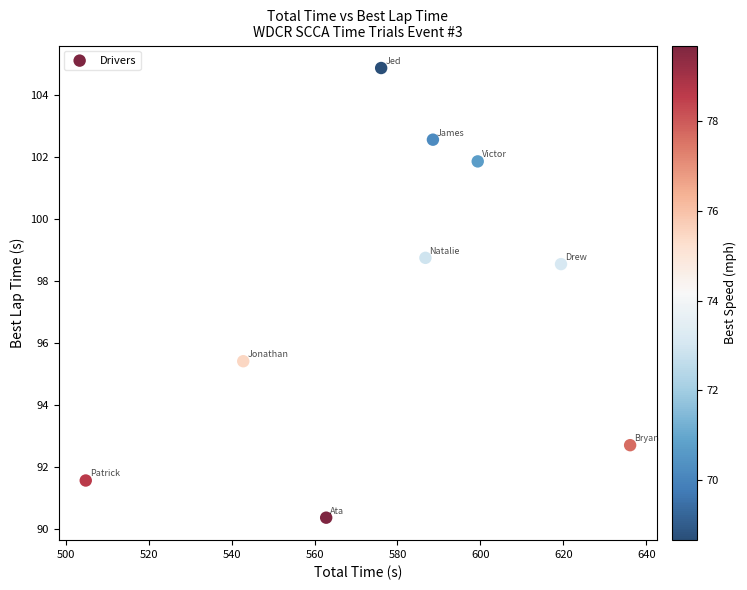

What is the average X value?

579.6